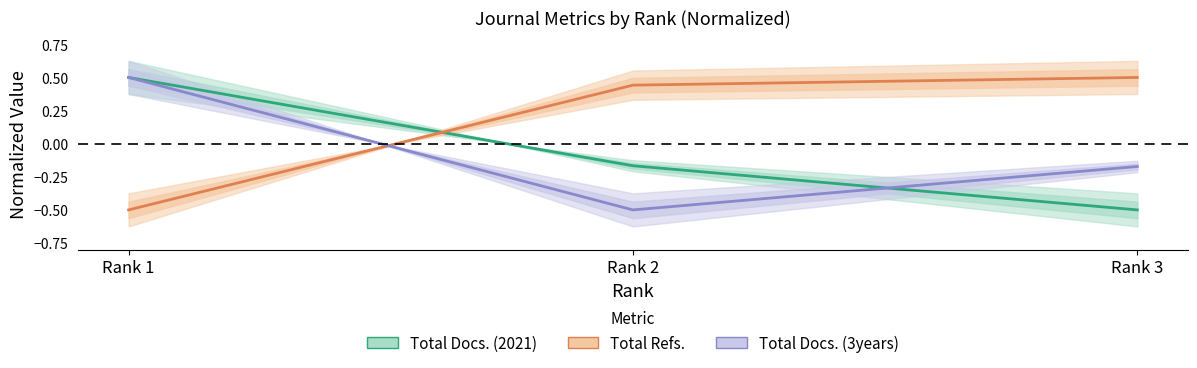

List the series in order of their peak value, lowest first.

Total Docs. (2021), Total Refs., Total Docs. (3years)